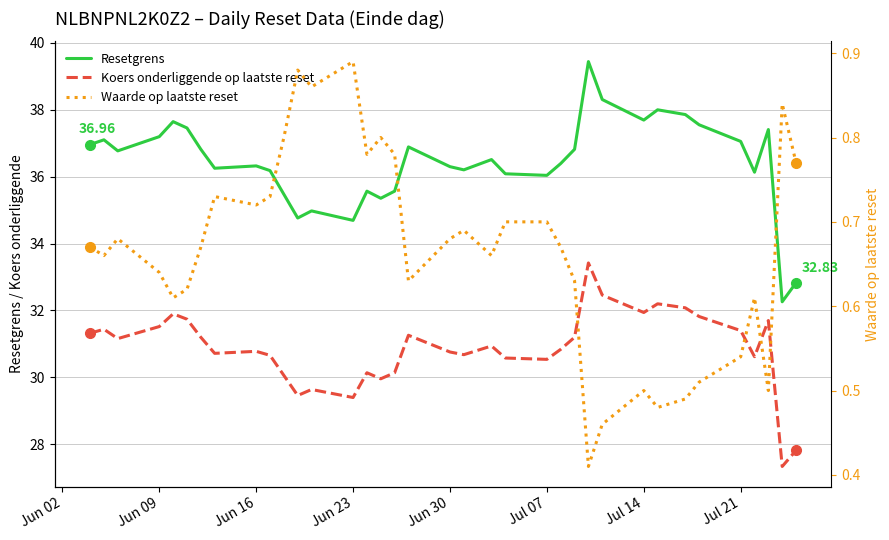

What are all the series names shown in the legend?

Resetgrens, Koers onderliggende op laatste reset, Waarde op laatste reset